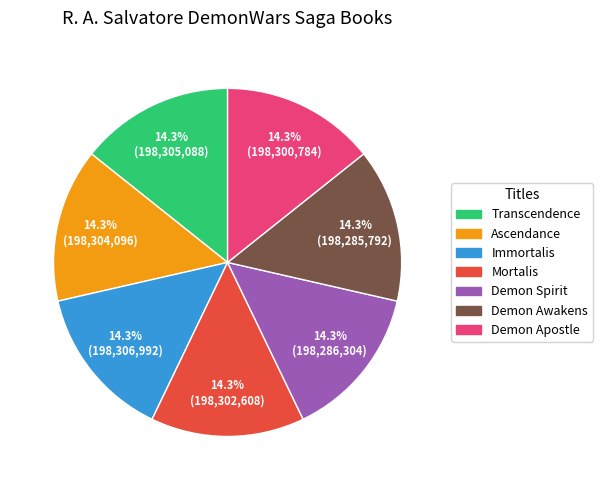

What is the ratio of the value at Demon Apostle to the value at Ascendance?

1.0